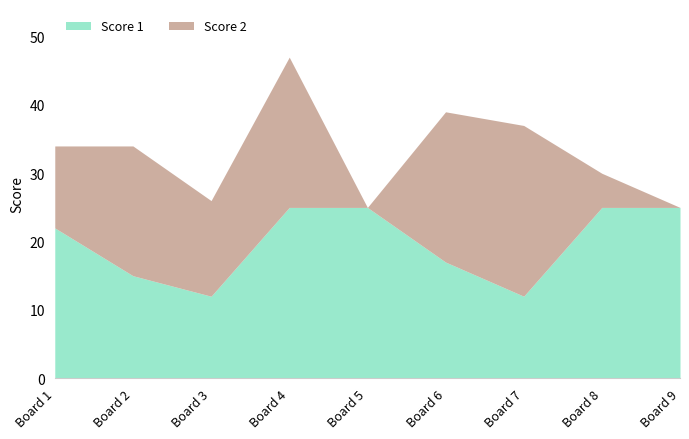

What is the approximate value of Score 2 at 2, to the nearest 5?

20